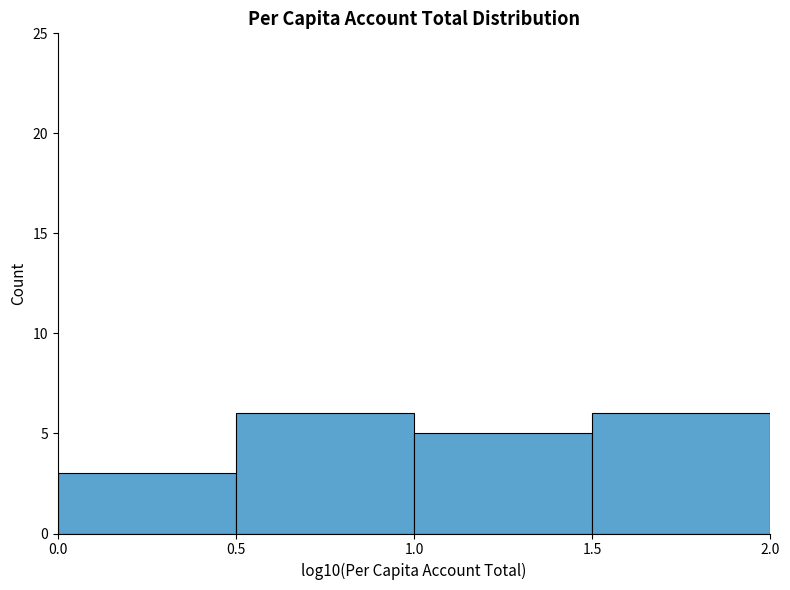

Reading left to right, transcribe this chart: for each bar, give the range it covers on the x-axis and its height. The values are not printed on the chart, so give them approximately, as read against the axis.

0.0 to 0.5: 3
0.5 to 1.0: 6
1.0 to 1.5: 5
1.5 to 2.0: 6